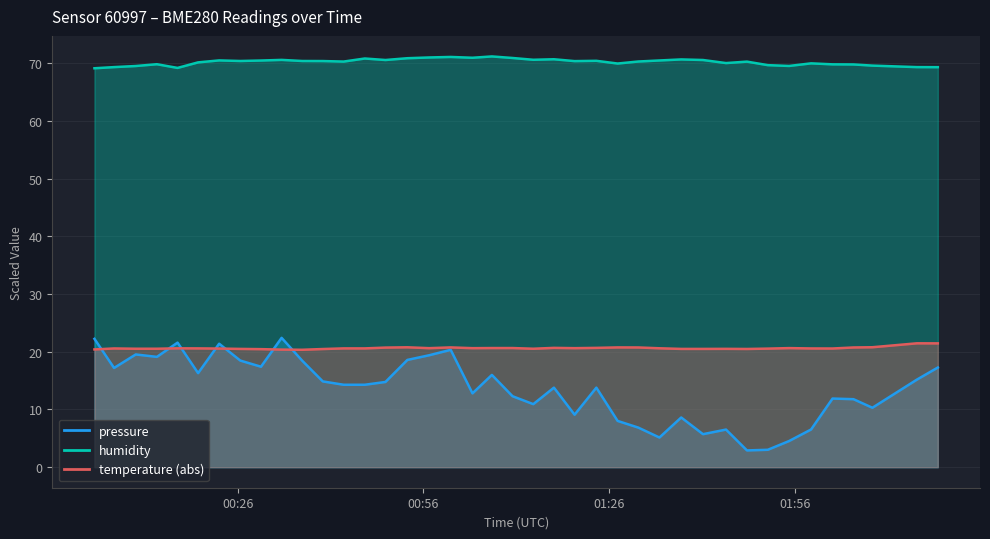

Which category has the highest value across all series?

2023-02-13T01:07:03